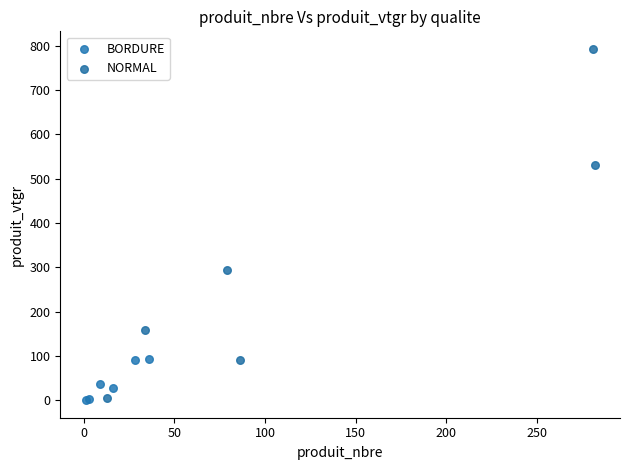

What are all the series names shown in the legend?

BORDURE, NORMAL